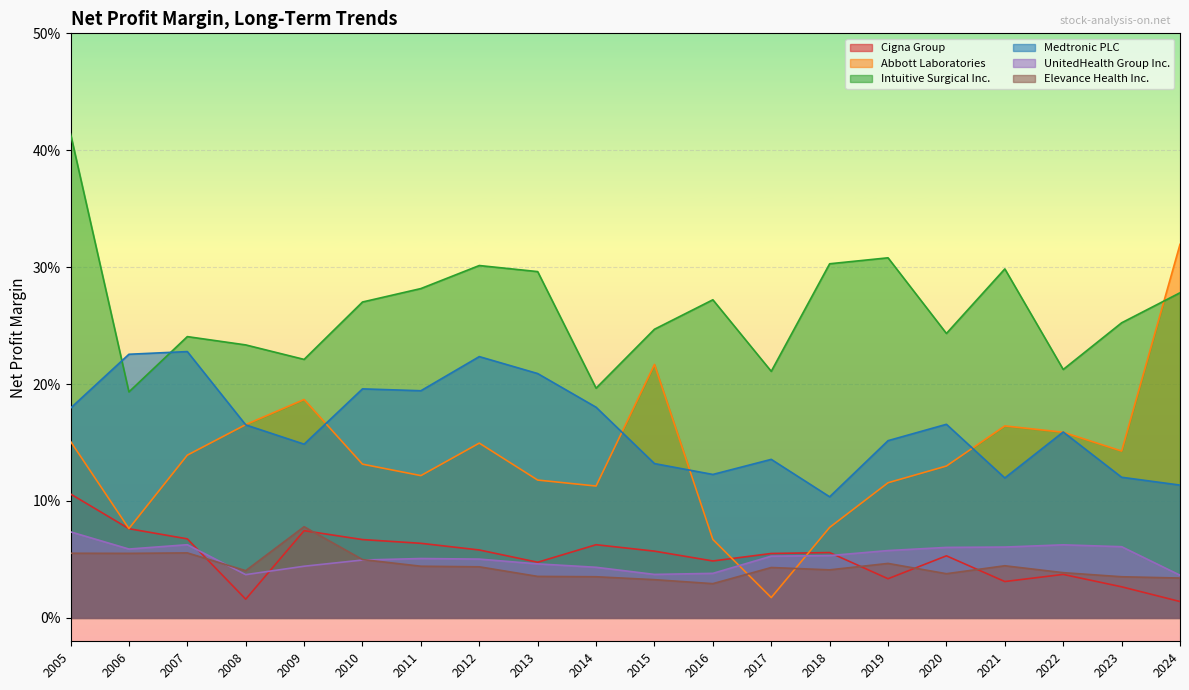

What is the total value across all series at 2016?

0.6